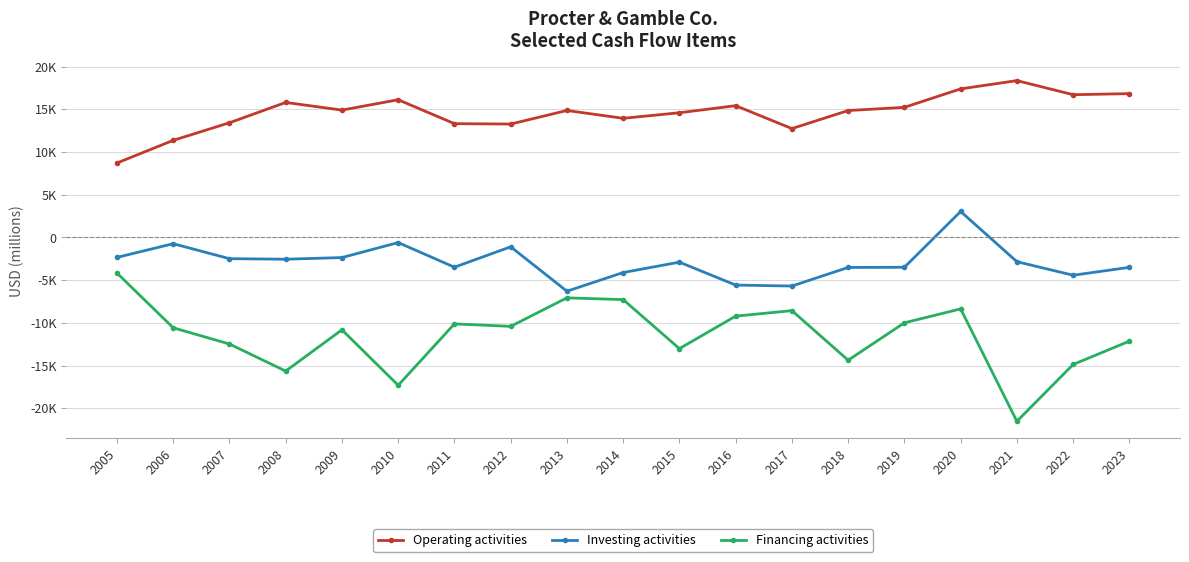

True or false: Financing activities and Investing activities intersect in this chart.

False